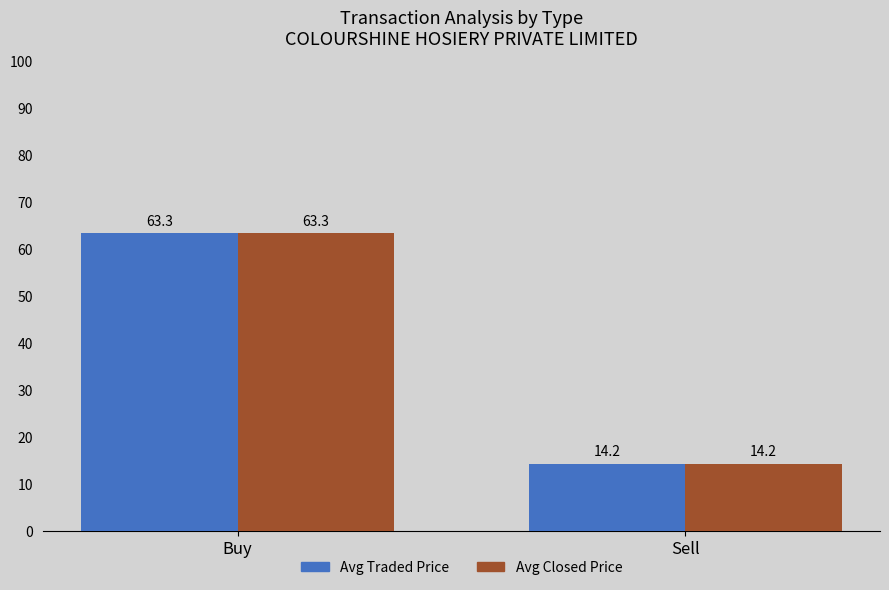

Is it true that Avg Traded Price equals 35.6 at Buy?

False